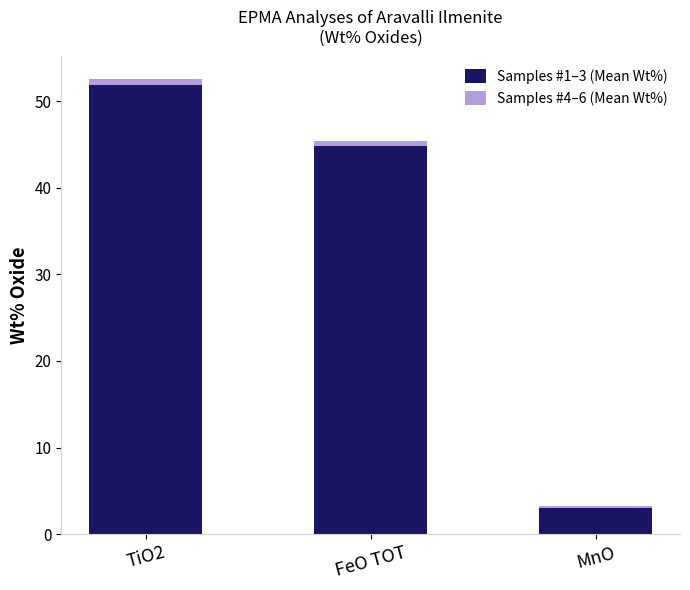

At which category is the sum across all series the highest?

TiO2